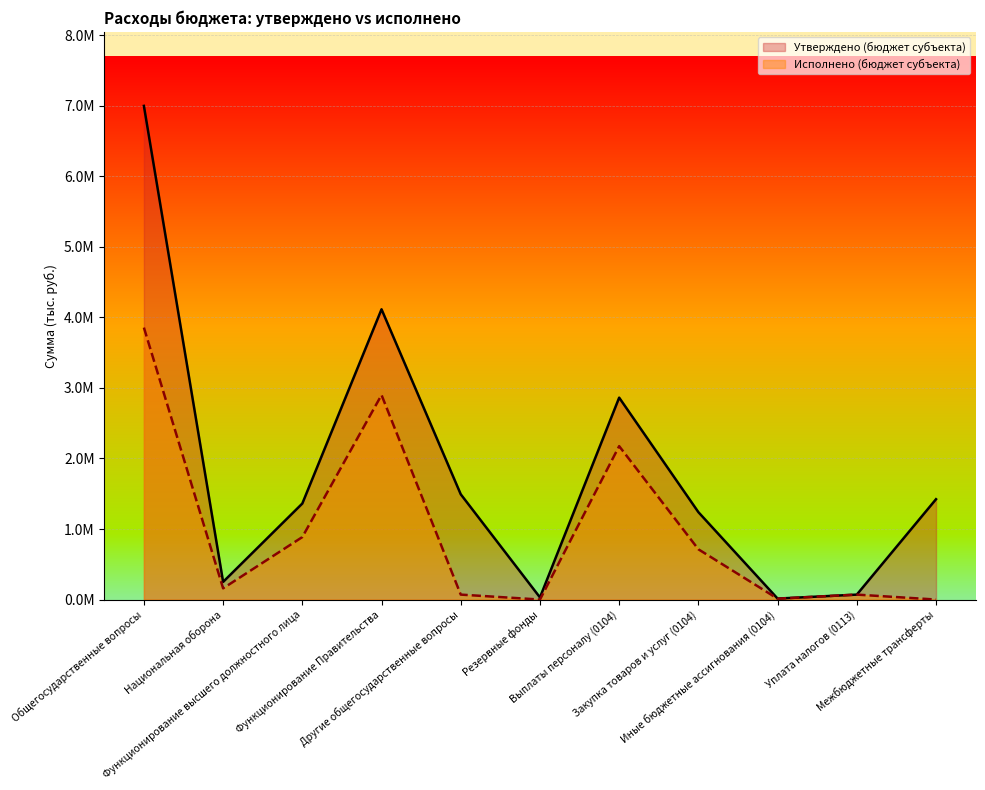

Rank the categories by Исполнено (бюджет субъекта) value from highest to lowest.

Общегосударственные вопросы, Функционирование Правительства, Выплаты персоналу (0104), Функционирование высшего должностного лица, Закупка товаров и услуг (0104), Национальная оборона, Другие общегосударственные вопросы, Уплата налогов (0113), Иные бюджетные ассигнования (0104), Резервные фонды, Межбюджетные трансферты